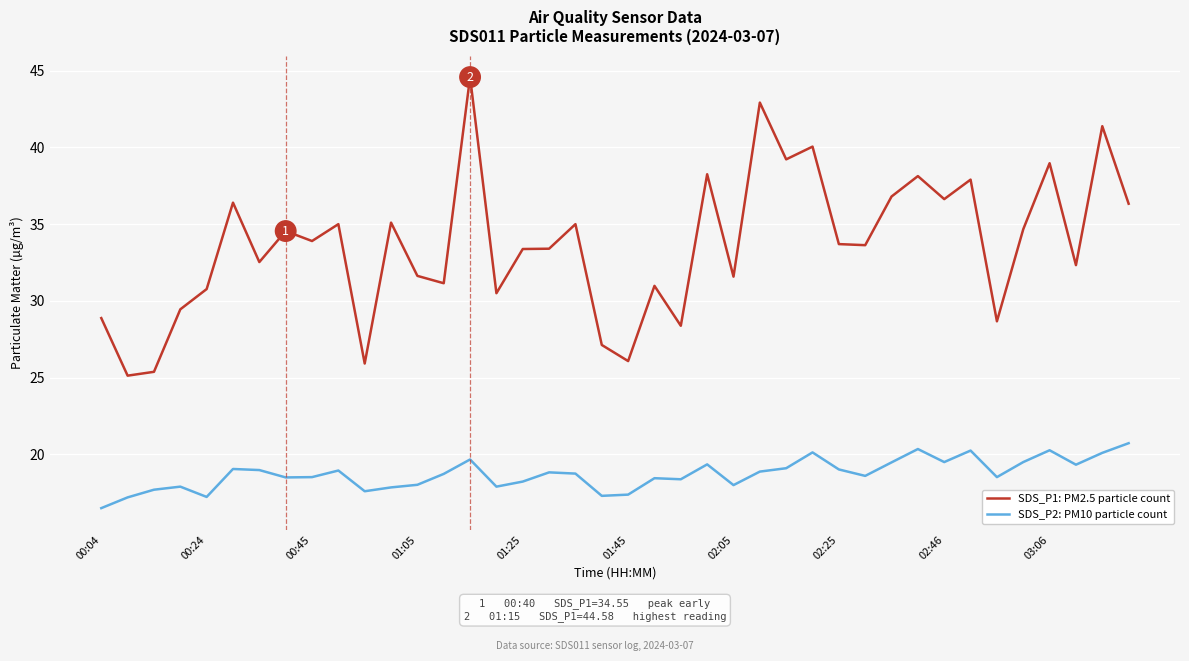

What is the minimum value for SDS_P1: PM2.5 particle count?

25.1